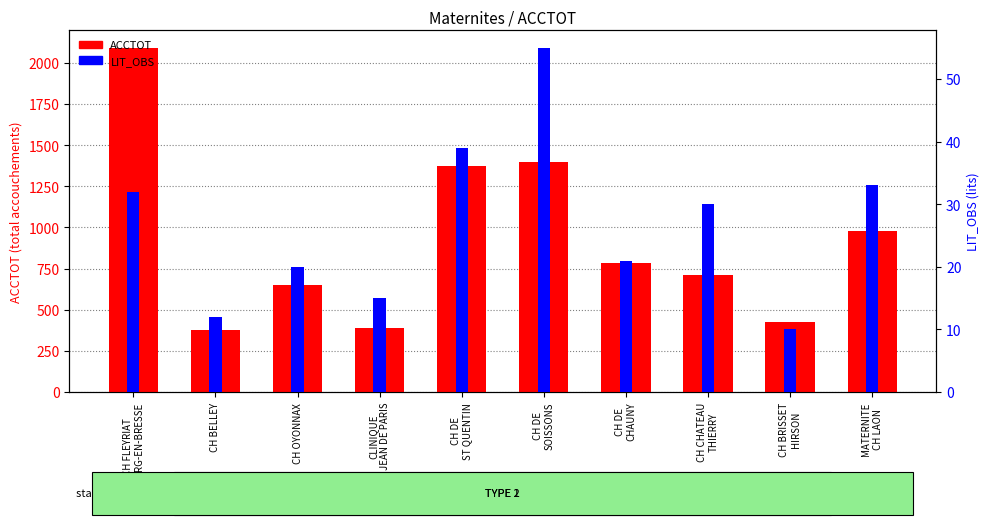

Rank the categories by LIT_OBS value from highest to lowest.

CH DE
SOISSONS, CH DE
ST QUENTIN, MATERNITE
CH LAON, CH FLEYRIAT
BOURG-EN-BRESSE, CH CHATEAU
THIERRY, CH DE
CHAUNY, CH OYONNAX, CLINIQUE
JEAN DE PARIS, CH BELLEY, CH BRISSET
HIRSON